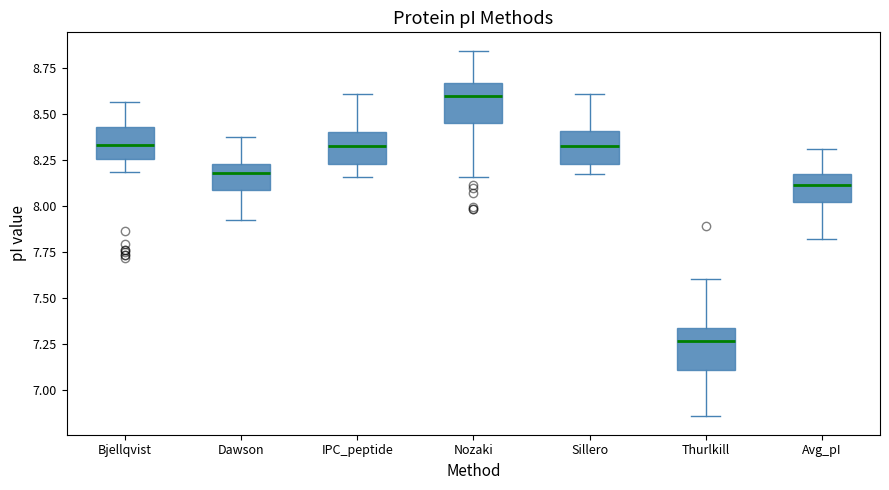

Where does the upper whisker of the box for IPC_peptide end on the y-axis? The values are not printed on the chart, so give them approximately, as read against the axis.

8.60